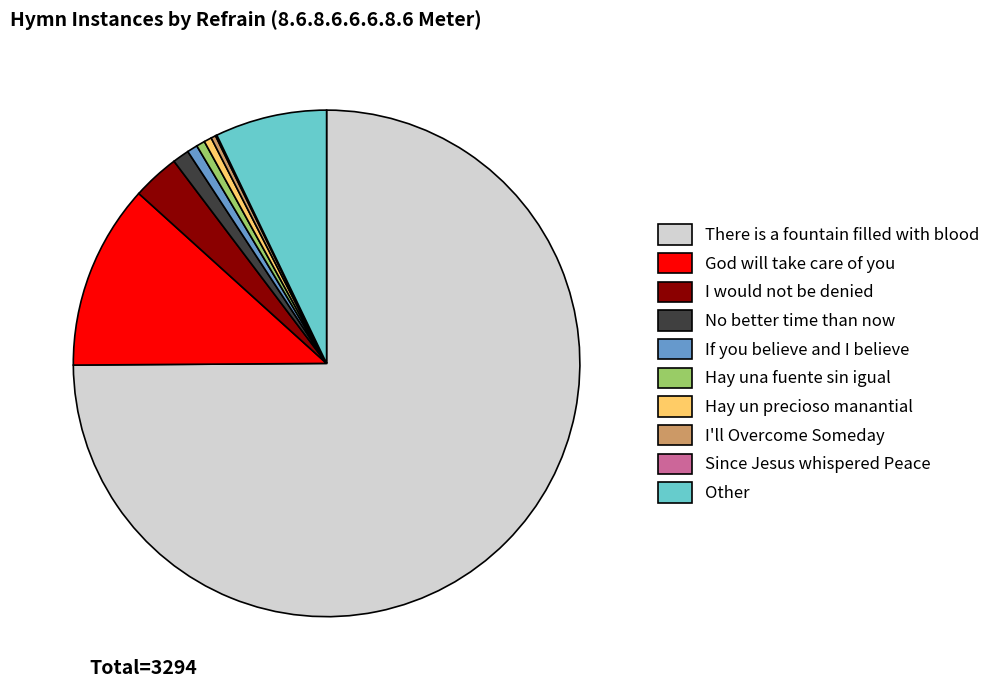

True or false: Hay un precioso manantial accounts for 0% of the total.

True